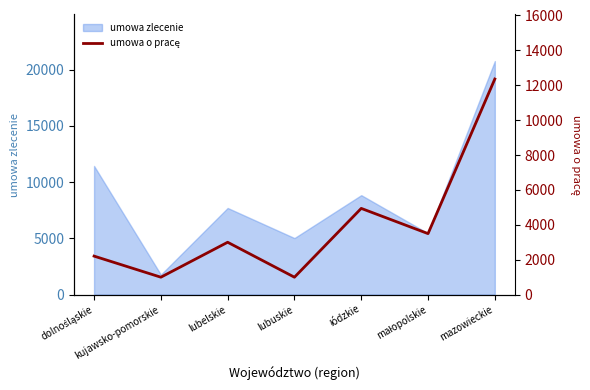

Reading left to right, what are all the values shown in this chart?

2203	994	2997	994	4938	3492	12353